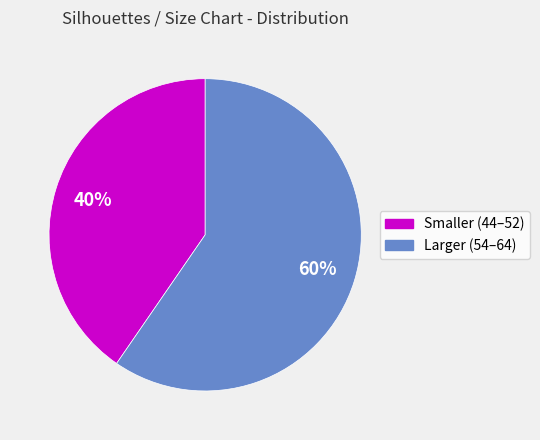

Is there a majority slice in this chart?

Yes